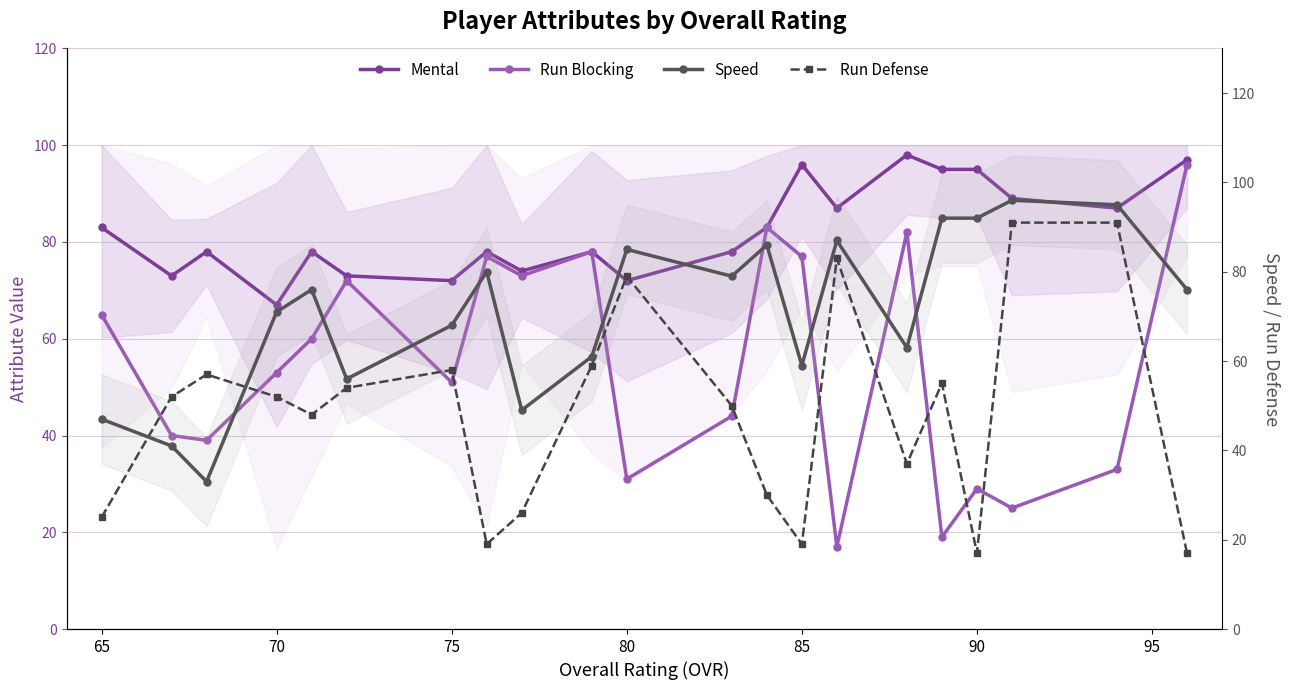

What is the difference between the maximum and minimum values in the Run Blocking series?

79